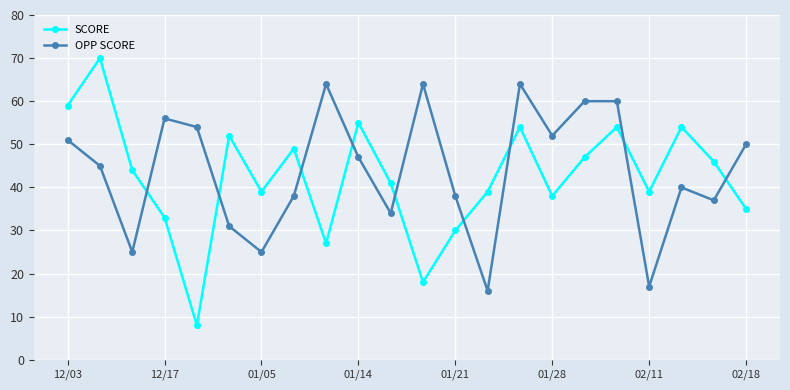

After their last crossing, which series has the higher values: OPP SCORE or SCORE?

OPP SCORE